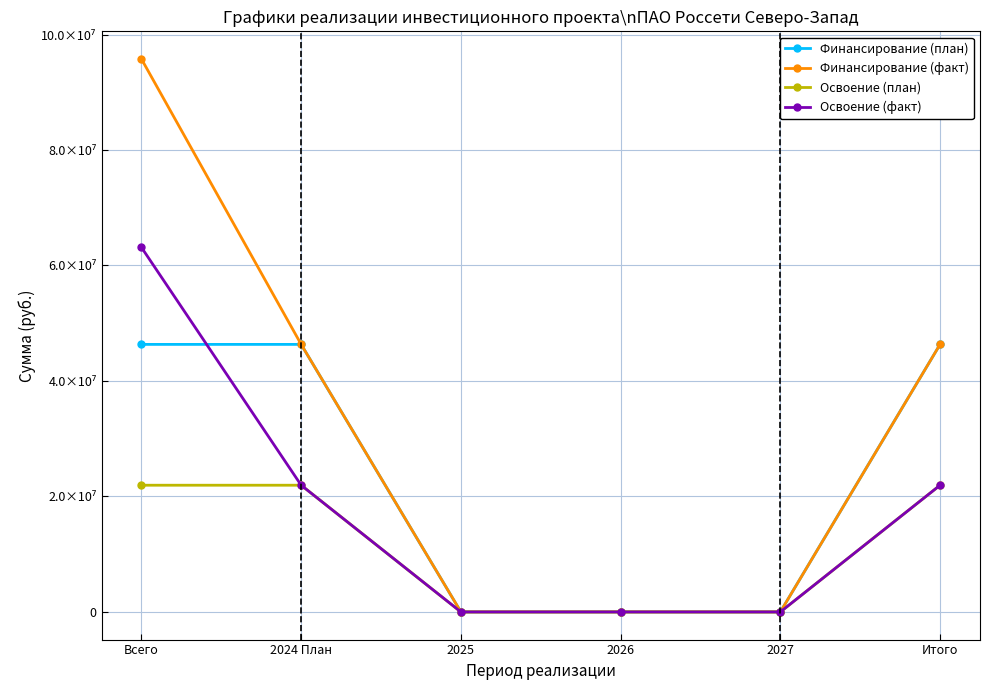

Which series has the largest total across all categories?

Финансирование (факт)